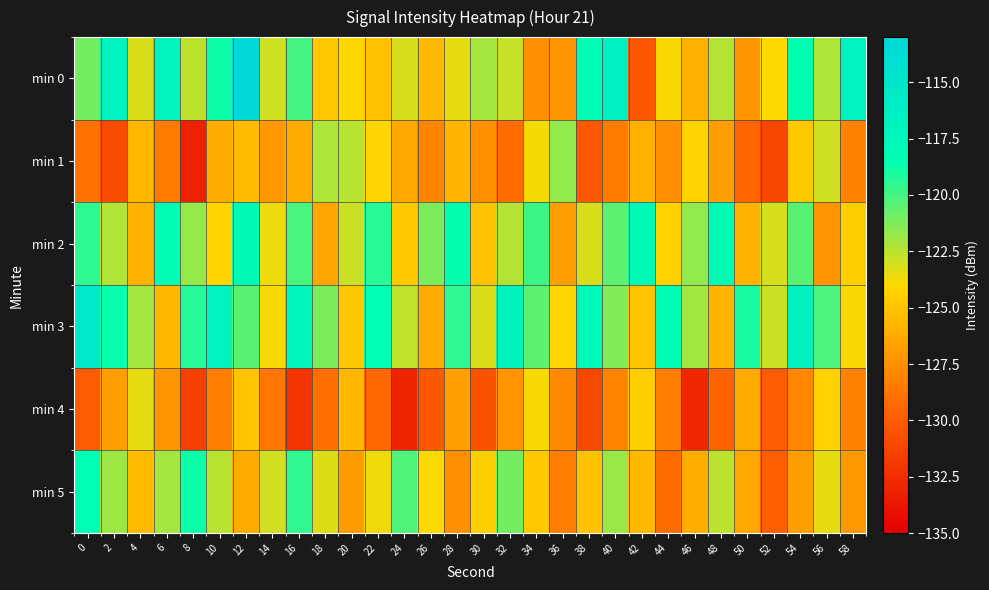

Reading right to left, list all the values displayed in this chart.

min 0: 58=-116.6	56=-122.2	54=-118.5	52=-124.0	50=-127.3	48=-122.4	46=-125.9	44=-123.9	42=-130.3	40=-116.4	38=-118.1	36=-127.3	34=-127.5	32=-122.8	30=-122.1	28=-123.4	26=-125.5	24=-123.1	22=-125.2	20=-124.1	18=-124.8	16=-120.0	14=-122.9	12=-113.2	10=-118.8	8=-122.6	6=-117.0	4=-123.1	2=-116.7	0=-121.0
min 1: 58=-128.1	56=-122.9	54=-124.7	52=-131.2	50=-129.5	48=-126.8	46=-124.3	44=-127.6	42=-125.9	40=-128.4	38=-130.2	36=-121.6	34=-123.8	32=-129.1	30=-127.4	28=-125.7	26=-128.0	24=-126.3	22=-124.1	20=-122.5	18=-122.3	16=-126.2	14=-127.0	12=-125.4	10=-126.1	8=-133.2	6=-128.5	4=-125.6	2=-130.8	0=-128.9
min 2: 58=-124.6	56=-127.3	54=-120.4	52=-123.1	50=-125.8	48=-118.2	46=-121.6	44=-124.3	42=-117.9	40=-120.5	38=-123.2	36=-126.7	34=-119.8	32=-122.4	30=-125.1	28=-118.6	26=-121.2	24=-124.7	22=-119.3	20=-122.8	18=-126.4	16=-120.1	14=-123.6	12=-117.9	10=-124.2	8=-121.7	6=-118.4	4=-125.8	2=-122.3	0=-119.5
min 3: 58=-123.9	56=-120.2	54=-116.5	52=-122.8	50=-119.1	48=-125.7	46=-122.0	44=-118.4	42=-125.0	40=-121.3	38=-117.6	36=-124.1	34=-120.5	32=-116.9	30=-123.2	28=-119.6	26=-126.1	24=-122.7	22=-118.3	20=-124.8	18=-121.2	16=-117.5	14=-123.9	12=-120.4	10=-116.8	8=-119.3	6=-125.6	4=-122.1	2=-118.7	0=-115.2
min 4: 58=-128.1	56=-124.3	54=-127.8	52=-130.0	50=-126.2	48=-129.6	46=-132.8	44=-128.3	42=-124.5	40=-128.0	38=-131.1	36=-127.7	34=-123.9	32=-127.3	30=-130.5	28=-126.7	26=-130.2	24=-133.0	22=-129.4	20=-125.6	18=-129.0	16=-132.1	14=-128.7	12=-124.9	10=-128.3	8=-131.5	6=-127.2	4=-123.4	2=-126.8	0=-130.1
min 5: 58=-127.1	56=-123.4	54=-126.8	52=-129.9	50=-126.3	48=-122.6	46=-126.0	44=-129.1	42=-125.5	40=-121.8	38=-125.1	36=-128.3	34=-124.7	32=-121.0	30=-124.4	28=-127.6	26=-124.0	24=-120.3	22=-123.7	20=-126.9	18=-123.3	16=-119.6	14=-123.0	12=-126.1	10=-122.5	8=-118.8	6=-122.1	4=-125.4	2=-121.9	0=-118.3